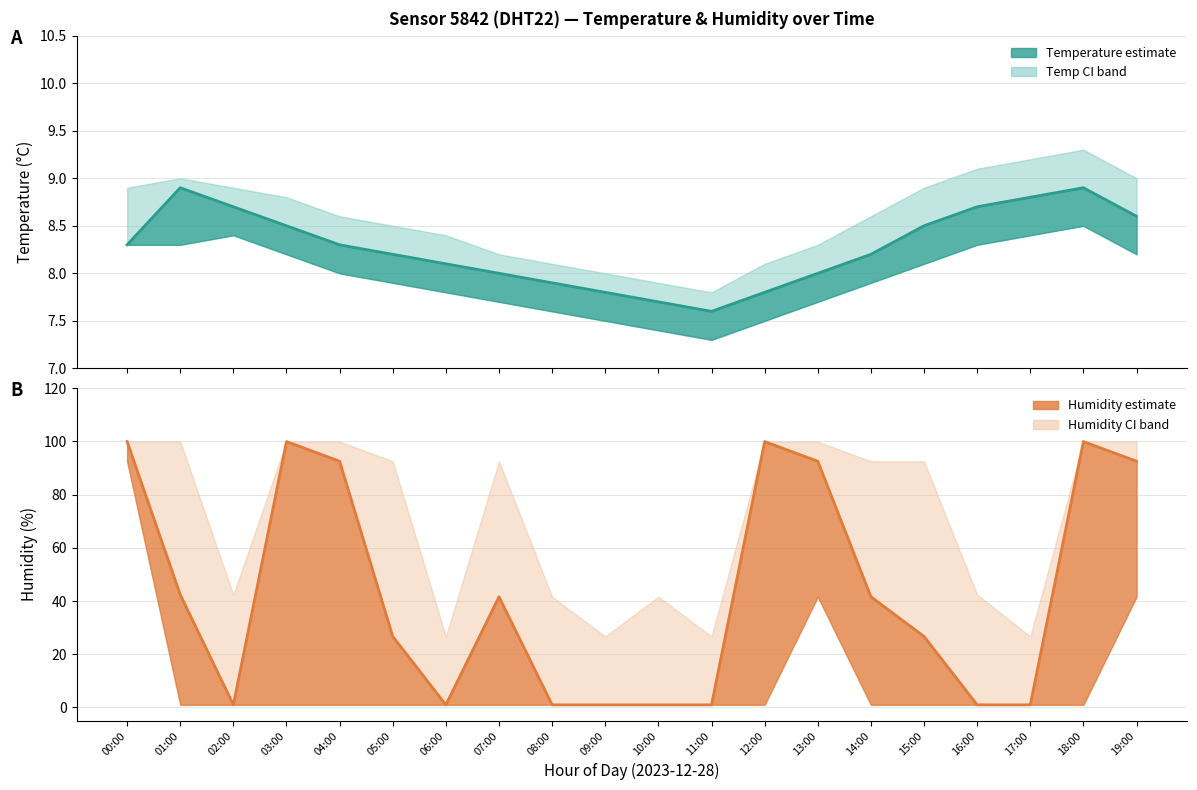

Reading right to left, transcribe all the data shown in this chart.

temperature: 8.6	8.9	8.8	8.7	8.5	8.2	8.0	7.8	7.6	7.7	7.8	7.9	8.0	8.1	8.2	8.3	8.5	8.7	8.9	8.3
temp_upper: 9.0	9.3	9.2	9.1	8.9	8.6	8.3	8.1	7.8	7.9	8.0	8.1	8.2	8.4	8.5	8.6	8.8	8.9	9.0	8.9
temp_lower: 8.2	8.5	8.4	8.3	8.1	7.9	7.7	7.5	7.3	7.4	7.5	7.6	7.7	7.8	7.9	8.0	8.2	8.4	8.3	8.3
humidity: 92.5	99.9	1.0	1.0	26.7	41.6	92.5	99.9	1.0	1.0	1.0	1.0	41.6	1.0	26.7	92.5	99.9	1.0	42.4	99.9
humid_upper: 99.9	99.9	26.7	42.4	92.5	92.5	99.9	99.9	26.7	41.6	26.7	41.6	92.5	26.7	92.5	99.9	99.9	42.4	99.9	99.9
humid_lower: 41.6	1.0	1.0	1.0	1.0	1.0	41.6	1.0	1.0	1.0	1.0	1.0	1.0	1.0	1.0	1.0	1.0	1.0	1.0	92.5